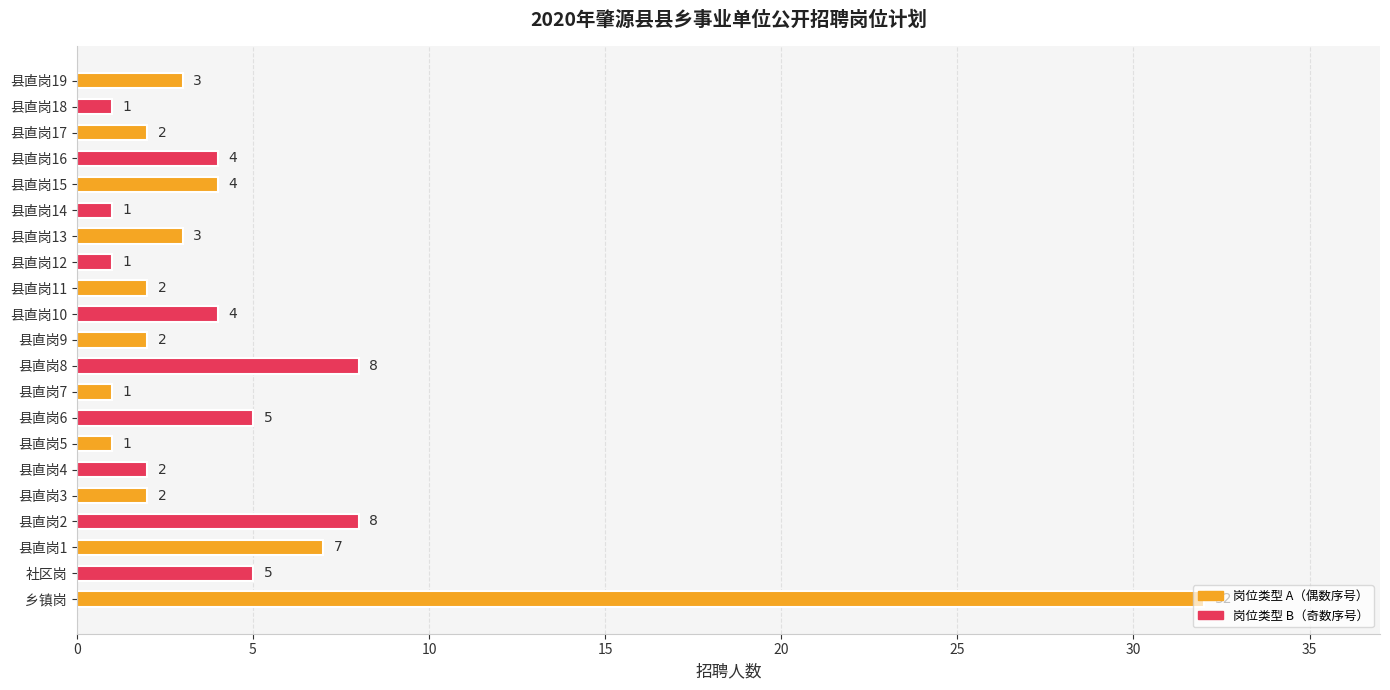

What is the maximum value shown in the chart?

32